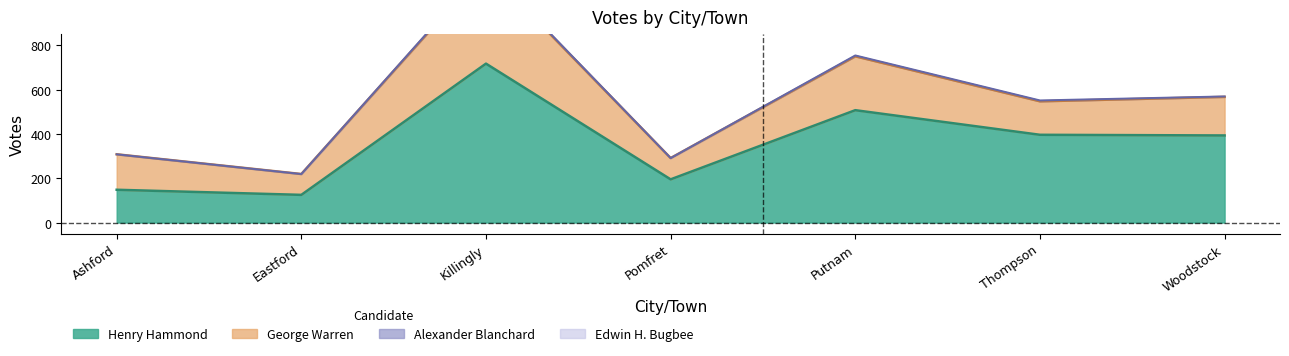

What are all the series names shown in the legend?

Henry Hammond, George Warren, Alexander Blanchard, Edwin H. Bugbee